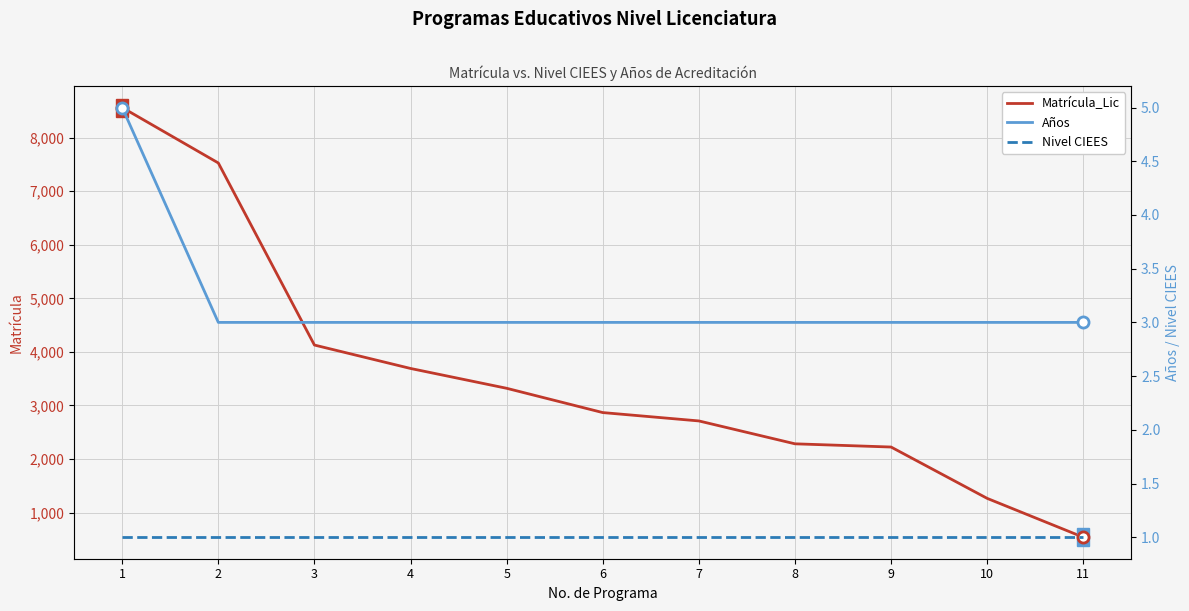

Which series changed the most between 2 and 10?

Matrícula_Lic